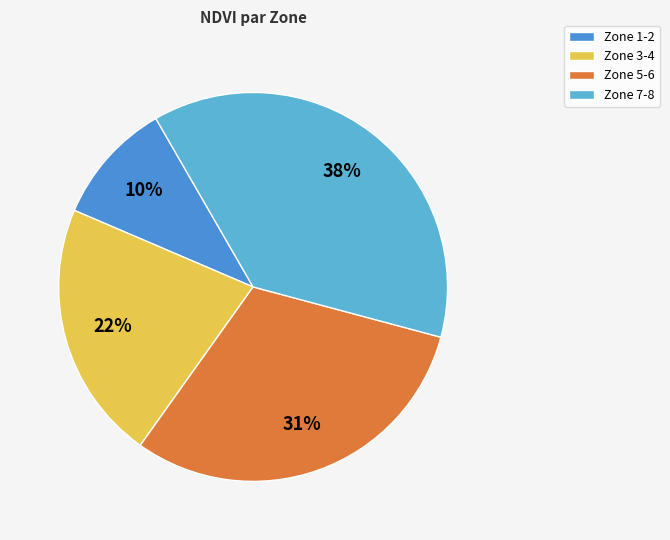

Count the number of slices in the pie.

4